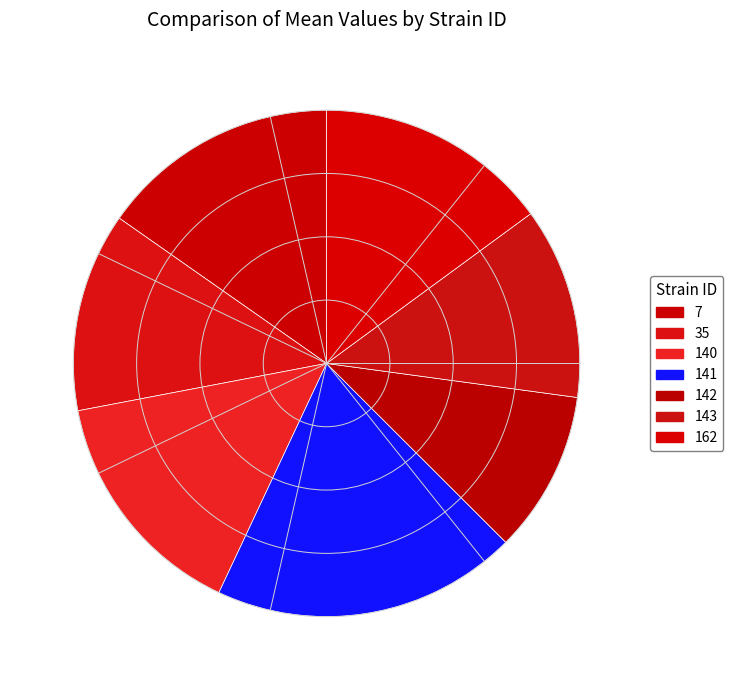

Count the number of slices in the pie.

7